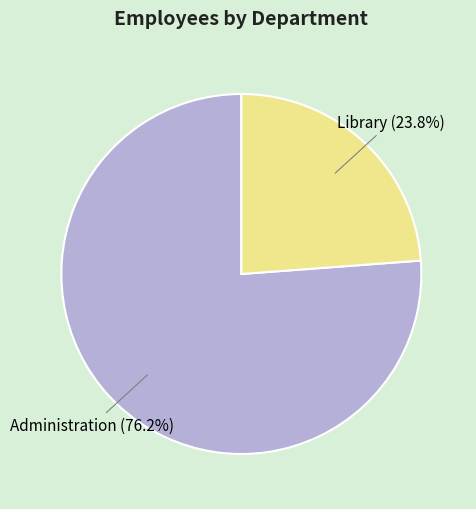

What percentage do Administration and Library together represent?

100.0%